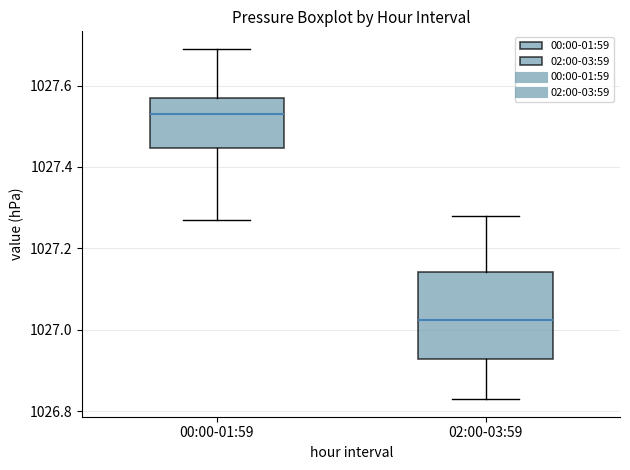

Comparing the boxes themselves (not the whiskers), which one is the tallest?

02:00-03:59